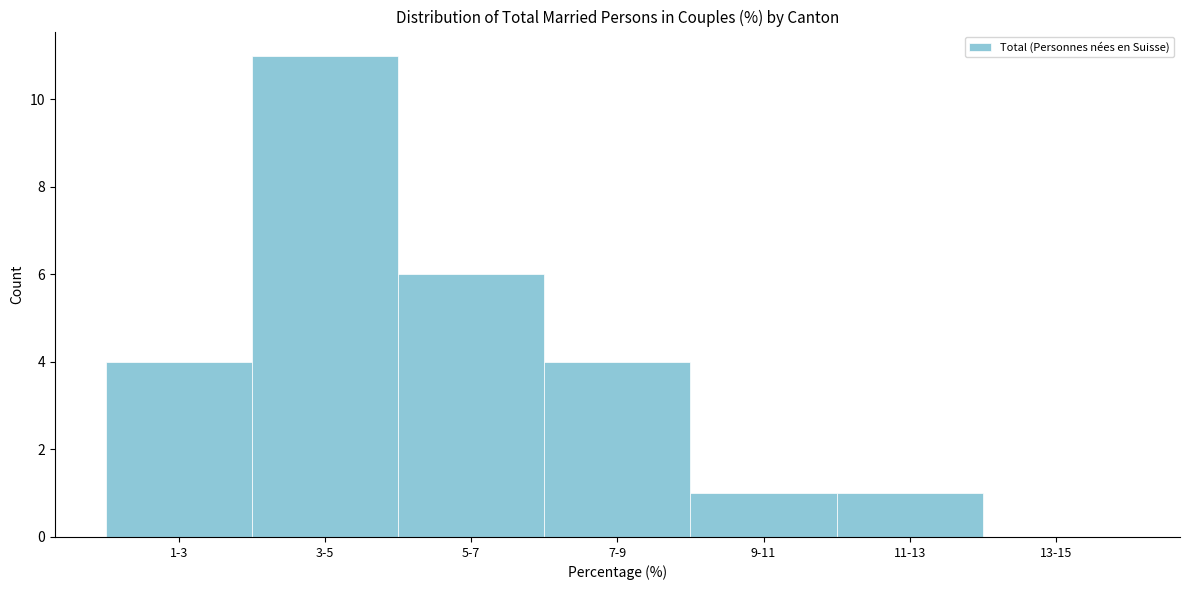

Reading right to left, list all the values displayed in this chart.

13-15=0	11-13=1	9-11=1	7-9=4	5-7=6	3-5=11	1-3=4